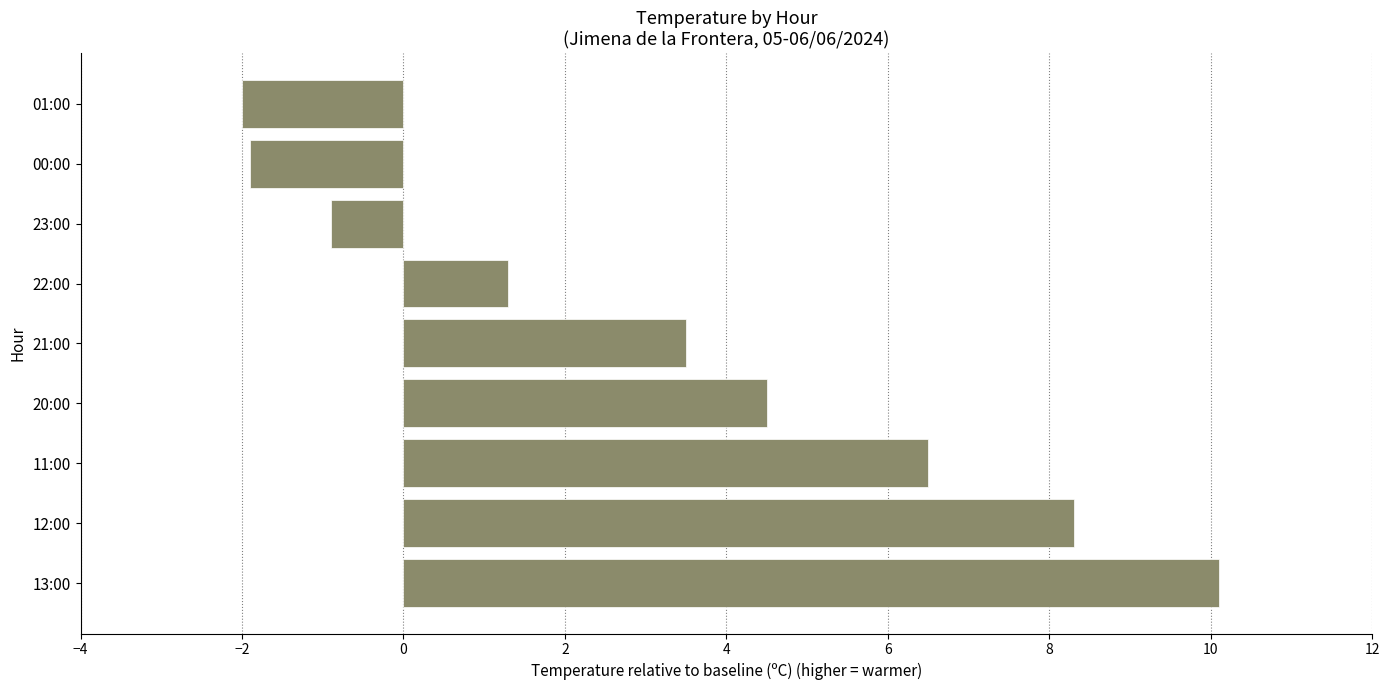

What is the difference between the second highest and second lowest values?

10.2